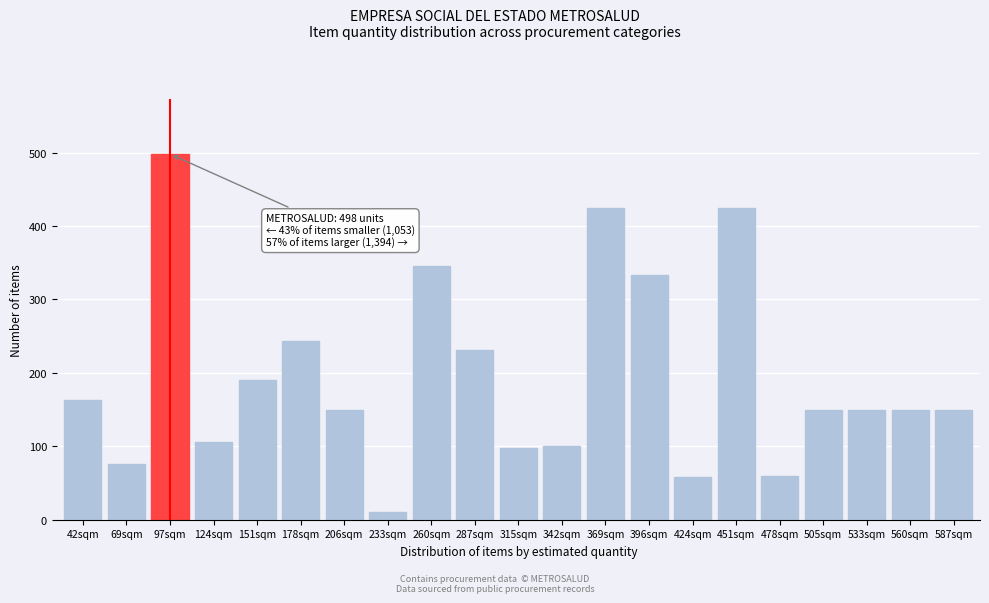

At which category does the chart reach its peak across all series?

97sqm